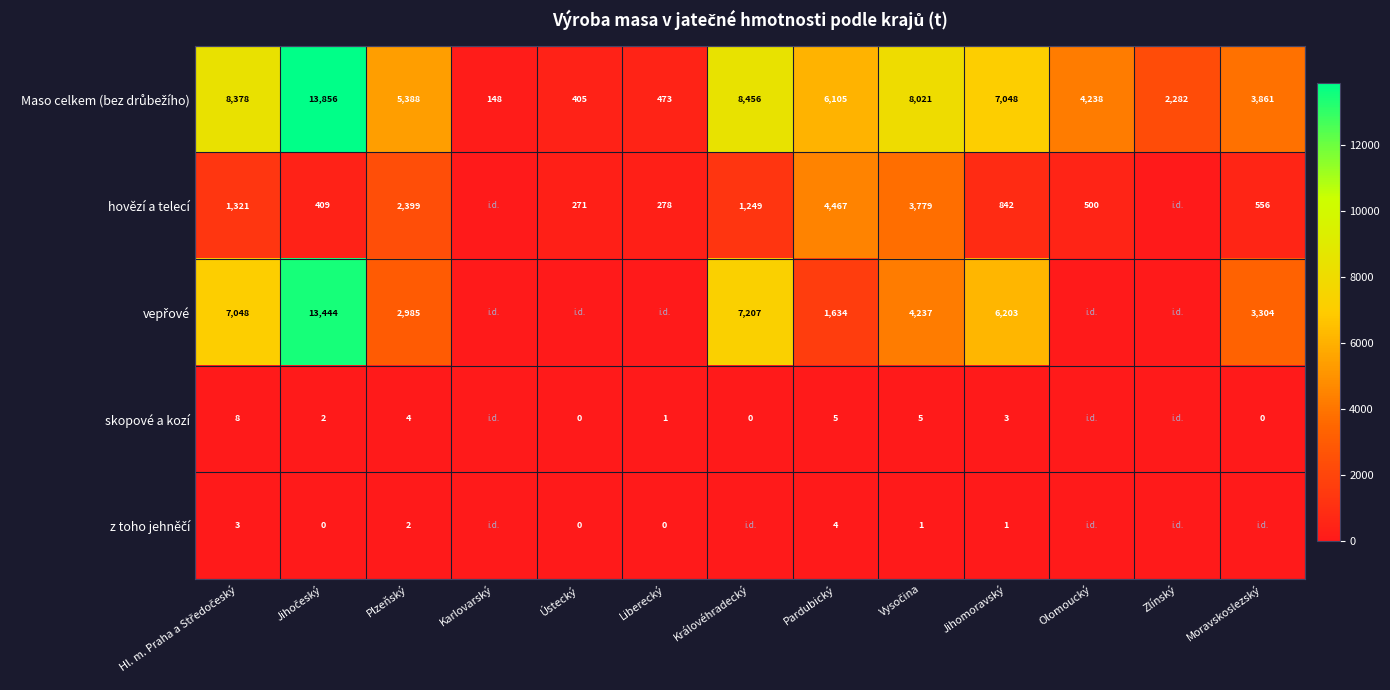

What is the spread (max minus min) of values at Pardubický?

6101